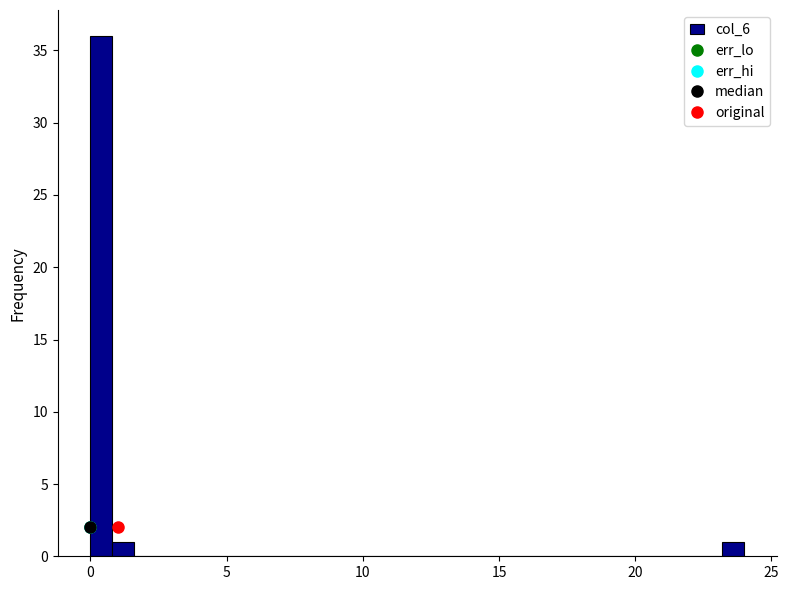

Around what value on the x-axis is the tallest bar? Give the approximate position of its centre, as read against the axis.

0.5